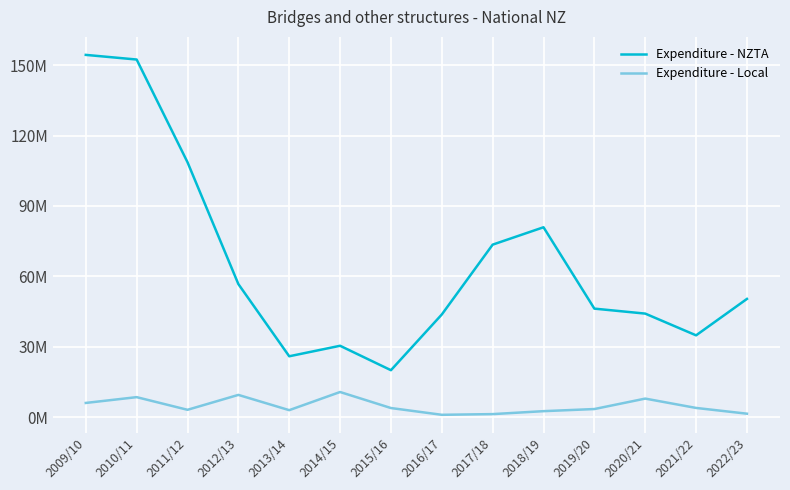

What are all the series names shown in the legend?

Expenditure - NZTA, Expenditure - Local